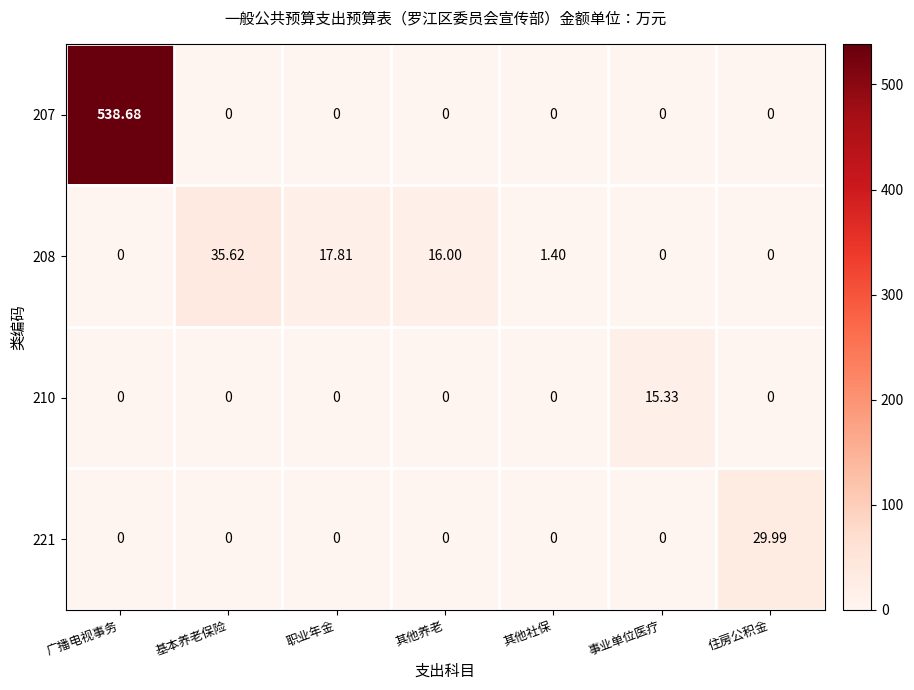

Which category has the highest value in the 221 series?

住房公积金